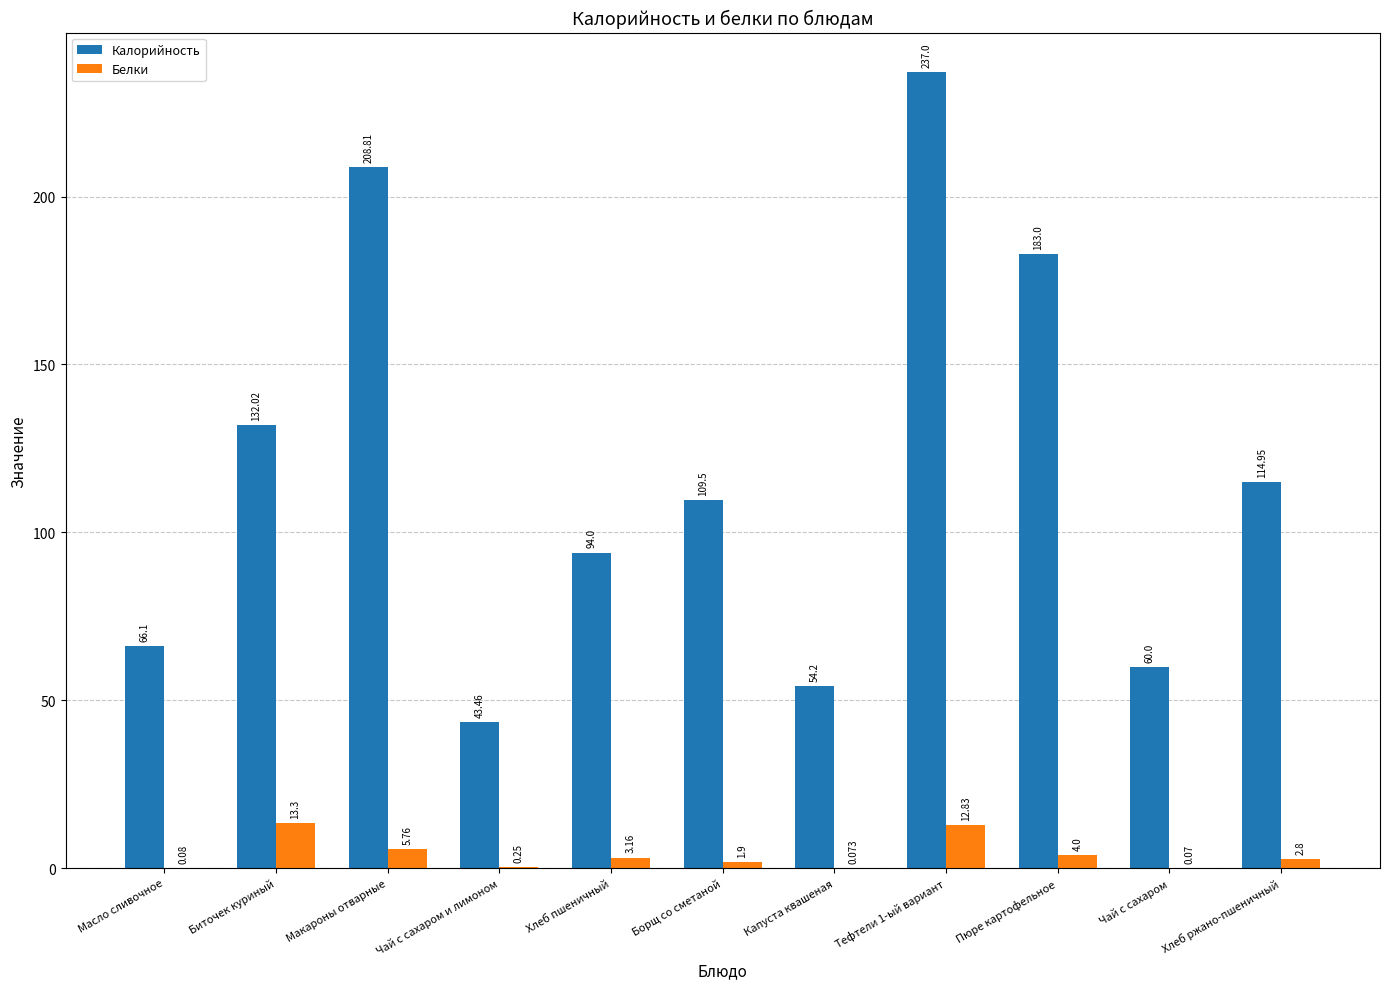

Are the bars horizontal?

No